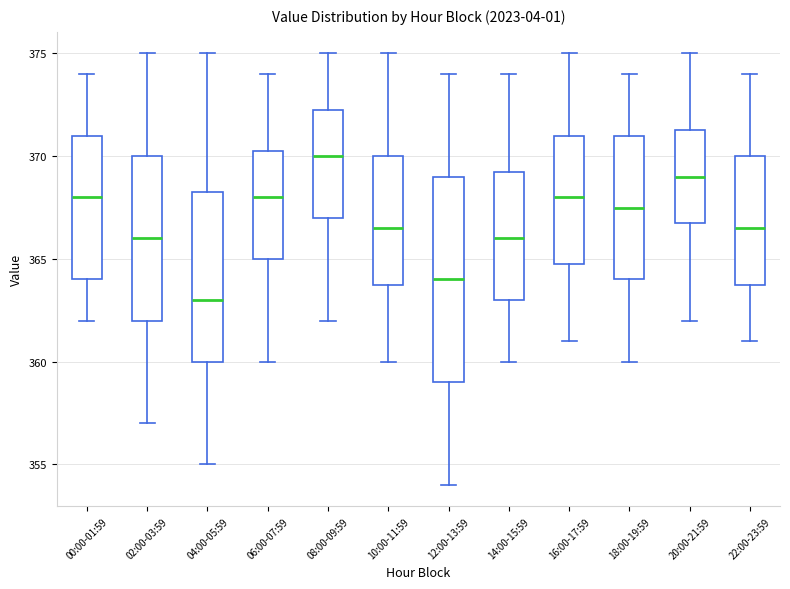

Which box is the tallest, from its lower edge to its upper edge?

12:00-13:59